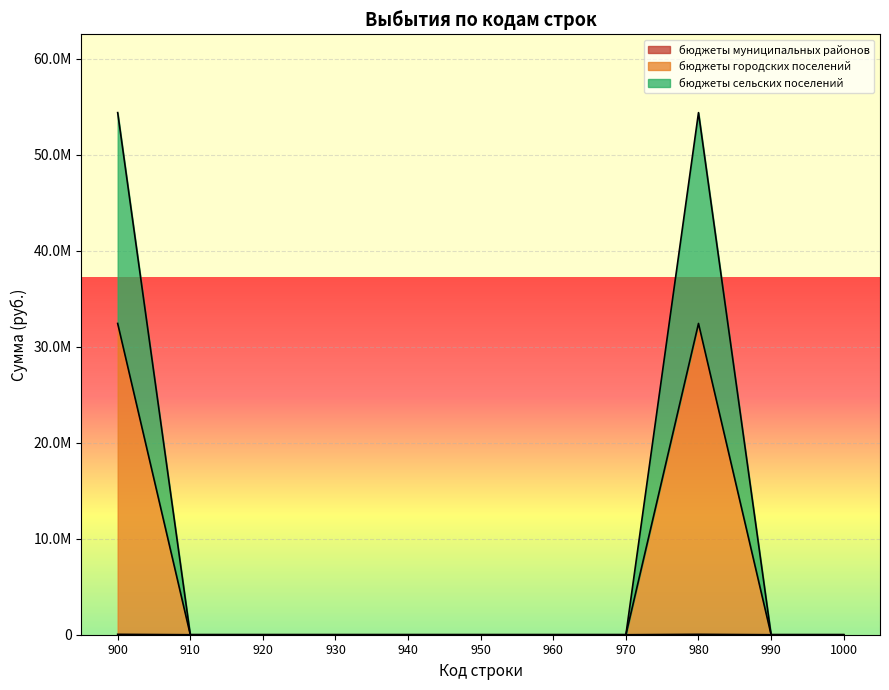

The бюджеты муниципальных районов series shows 0.0 at 917. True or false?

True